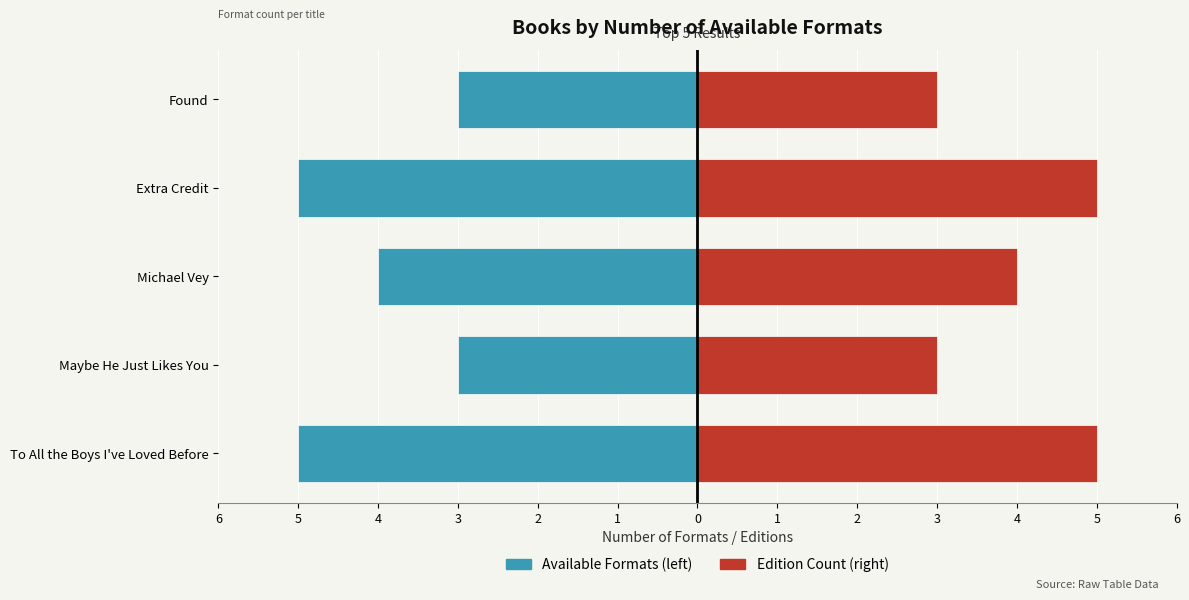

Reading left to right, transcribe all the data shown in this chart.

Available Formats: -5	-3	-4	-5	-3
Format Editions Count: 5	3	4	5	3